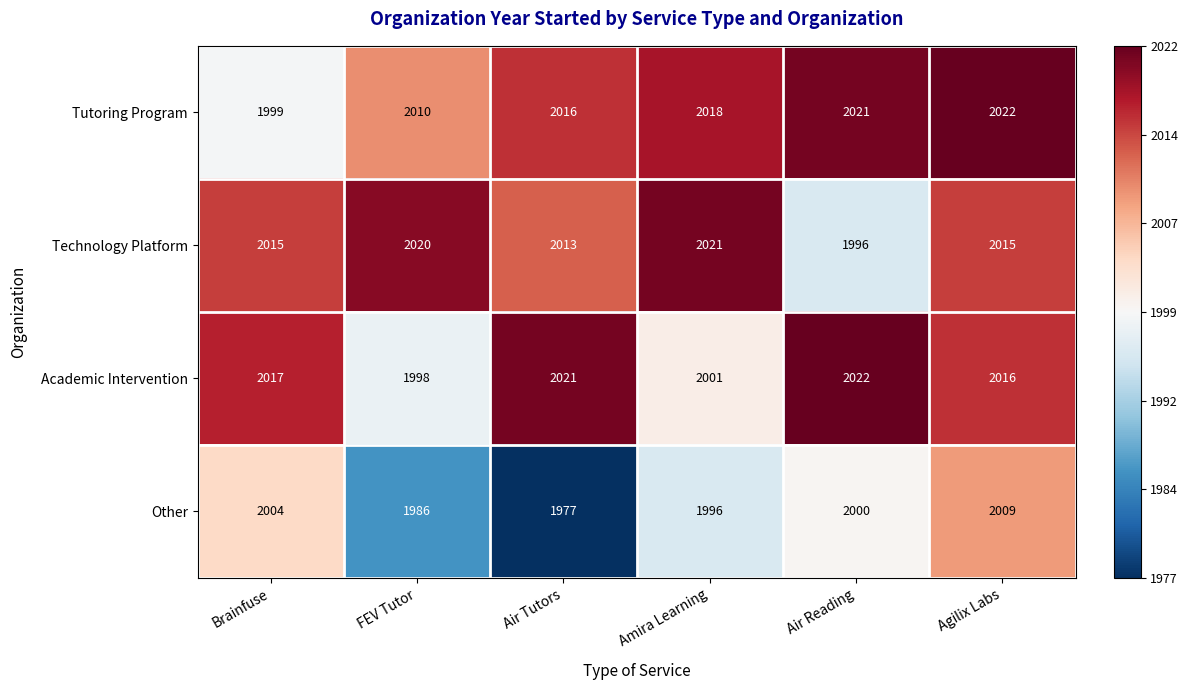

Which series has the widest spread of values?

Other